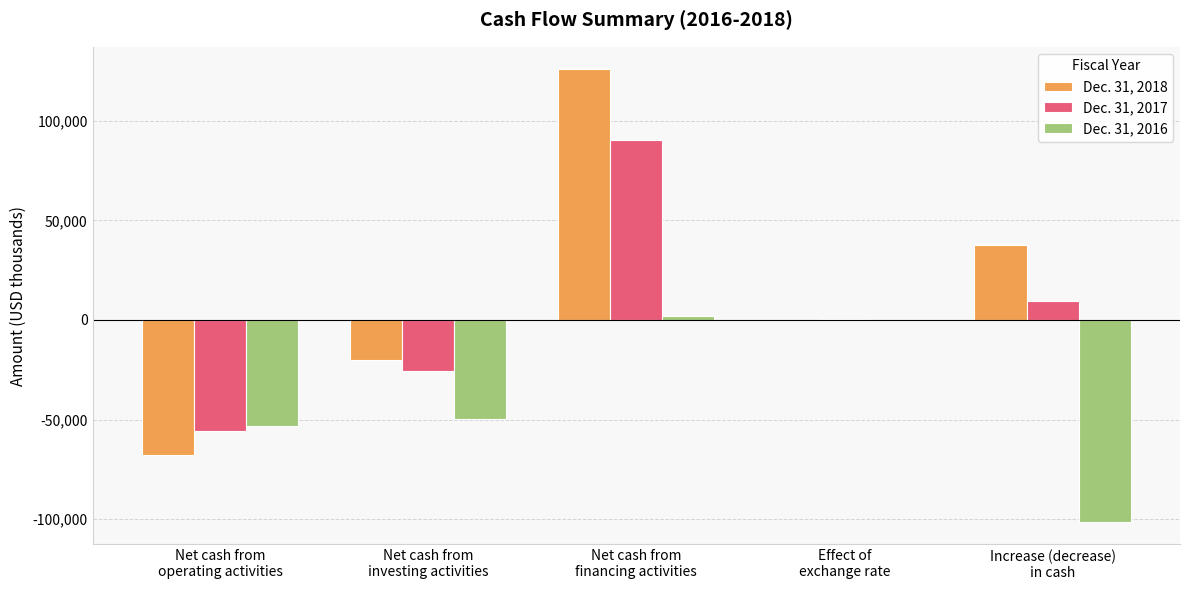

How many data points does each series have?

5